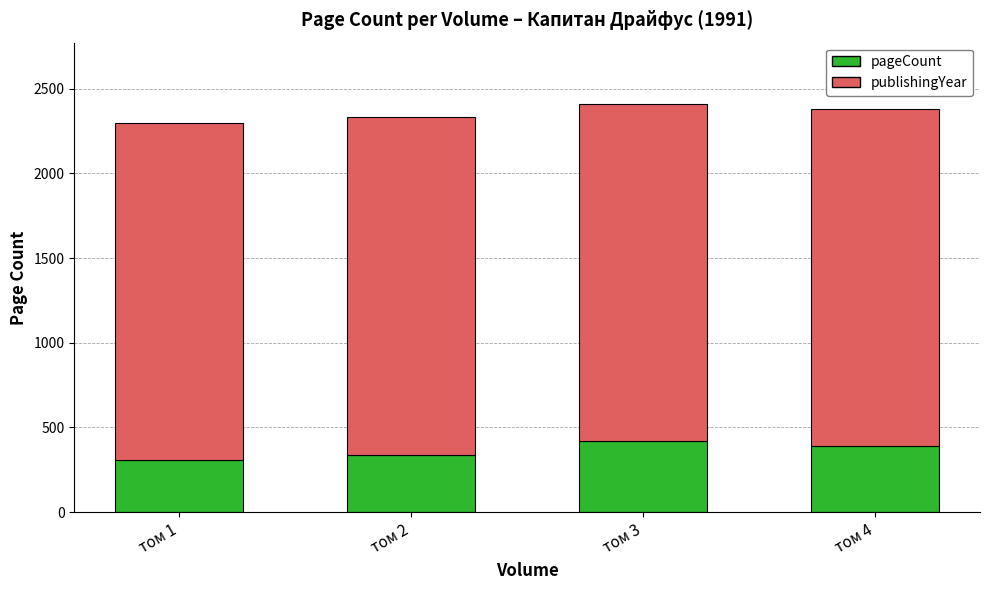

Read the pageCount value at том 1, to the nearest 50.

300